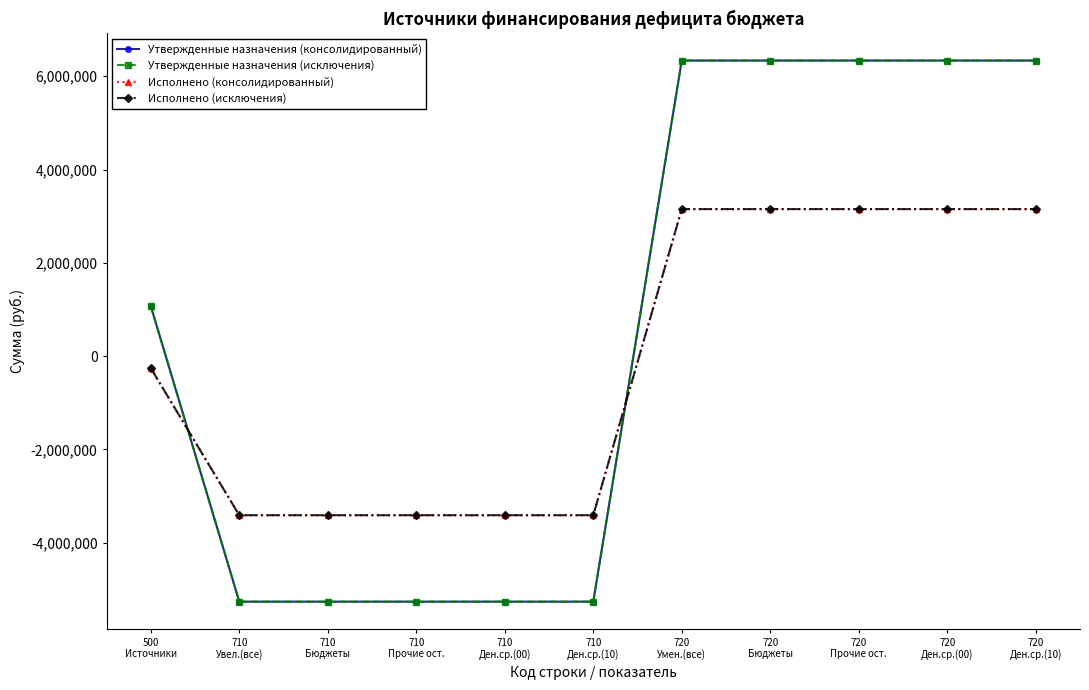

Does the chart have visible grid lines?

No